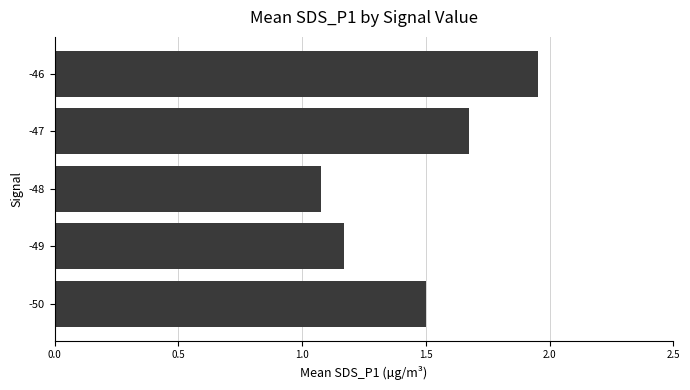

Which category has the highest value across all series?

-46